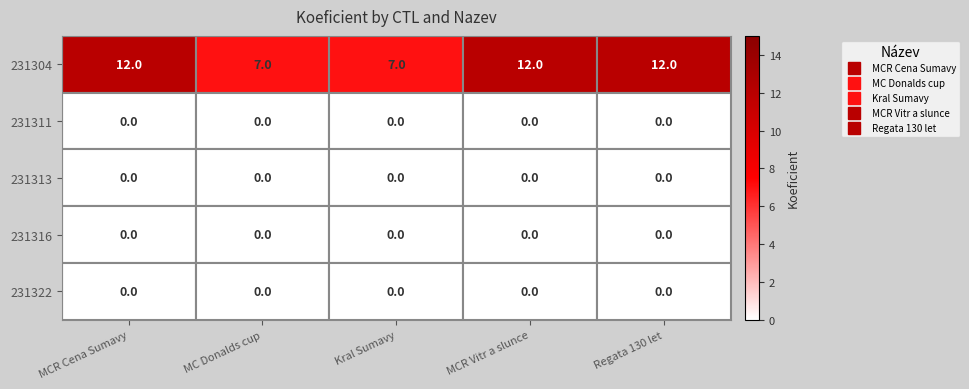

What is the total value across all series at MCR Vitr a slunce?

12